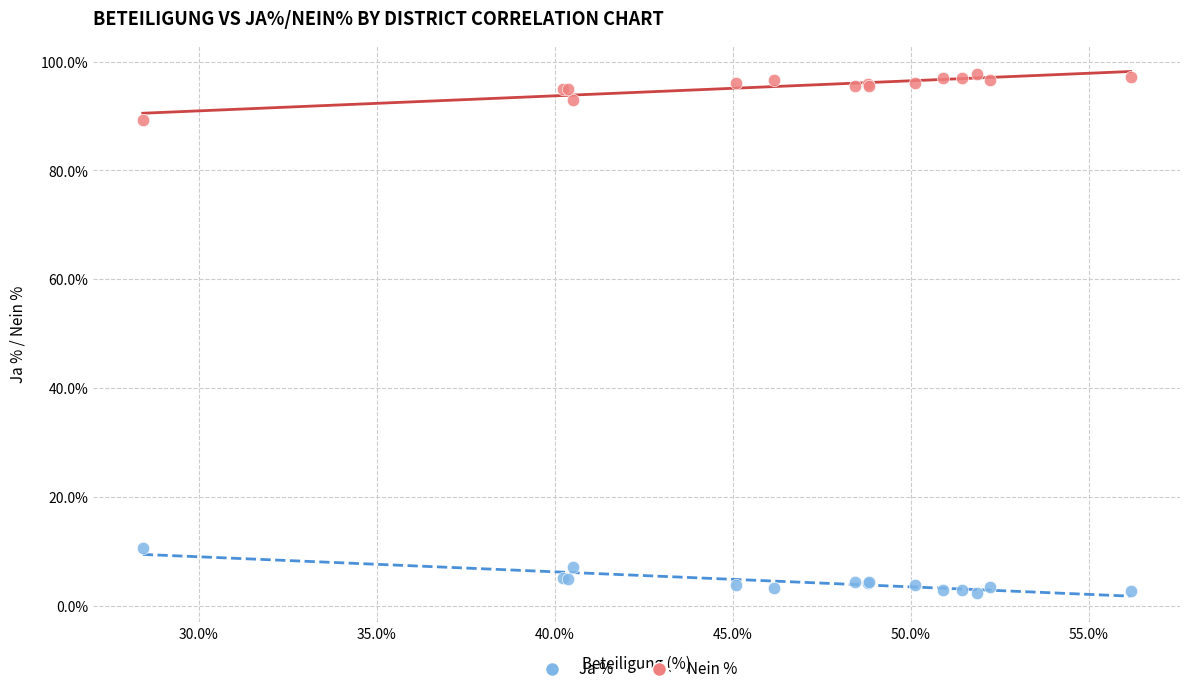

Which series contains the highest Y value?

Nein %